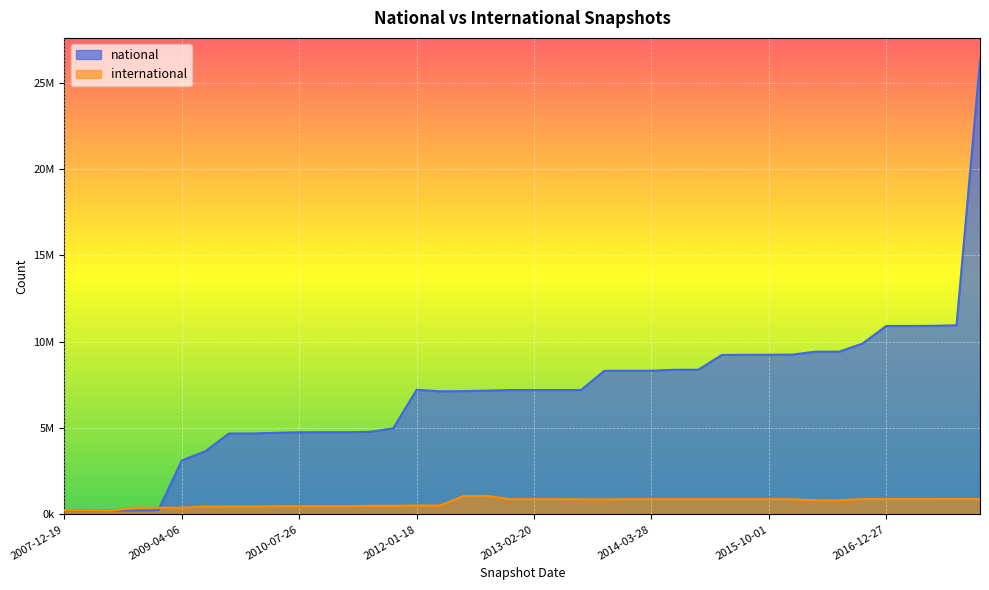

What position from the right is 2007-12-19?

40